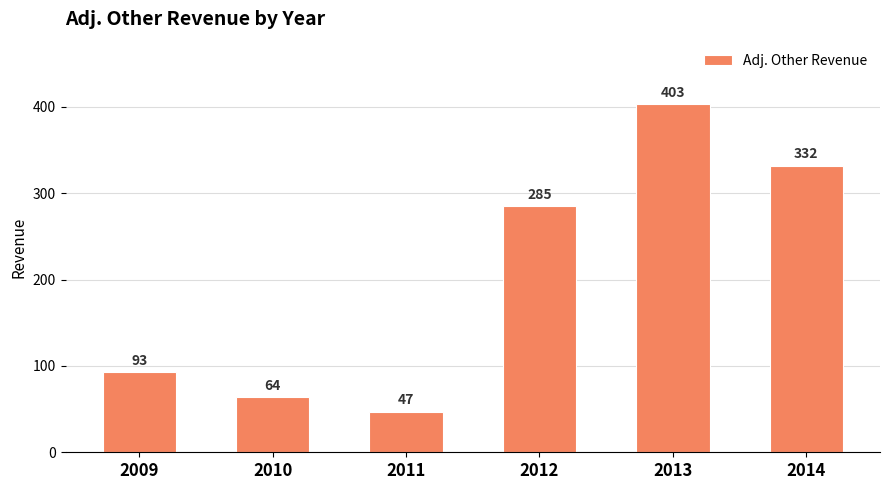

Reading left to right, list all the values displayed in this chart.

2009=93	2010=64	2011=47	2012=285	2013=403	2014=332